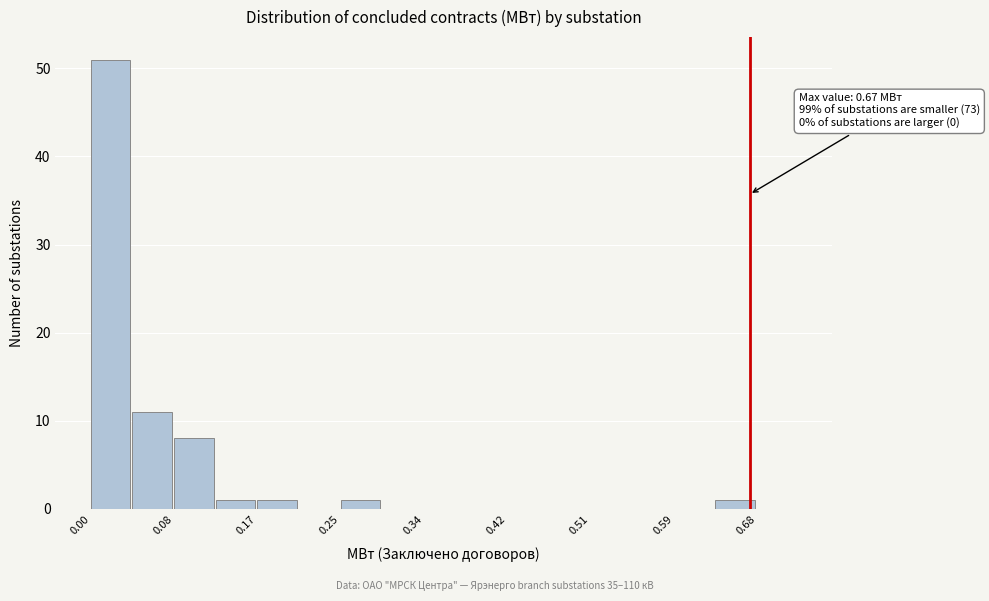

Over which range of the x-axis is the bar tallest?

0.00 to 0.04